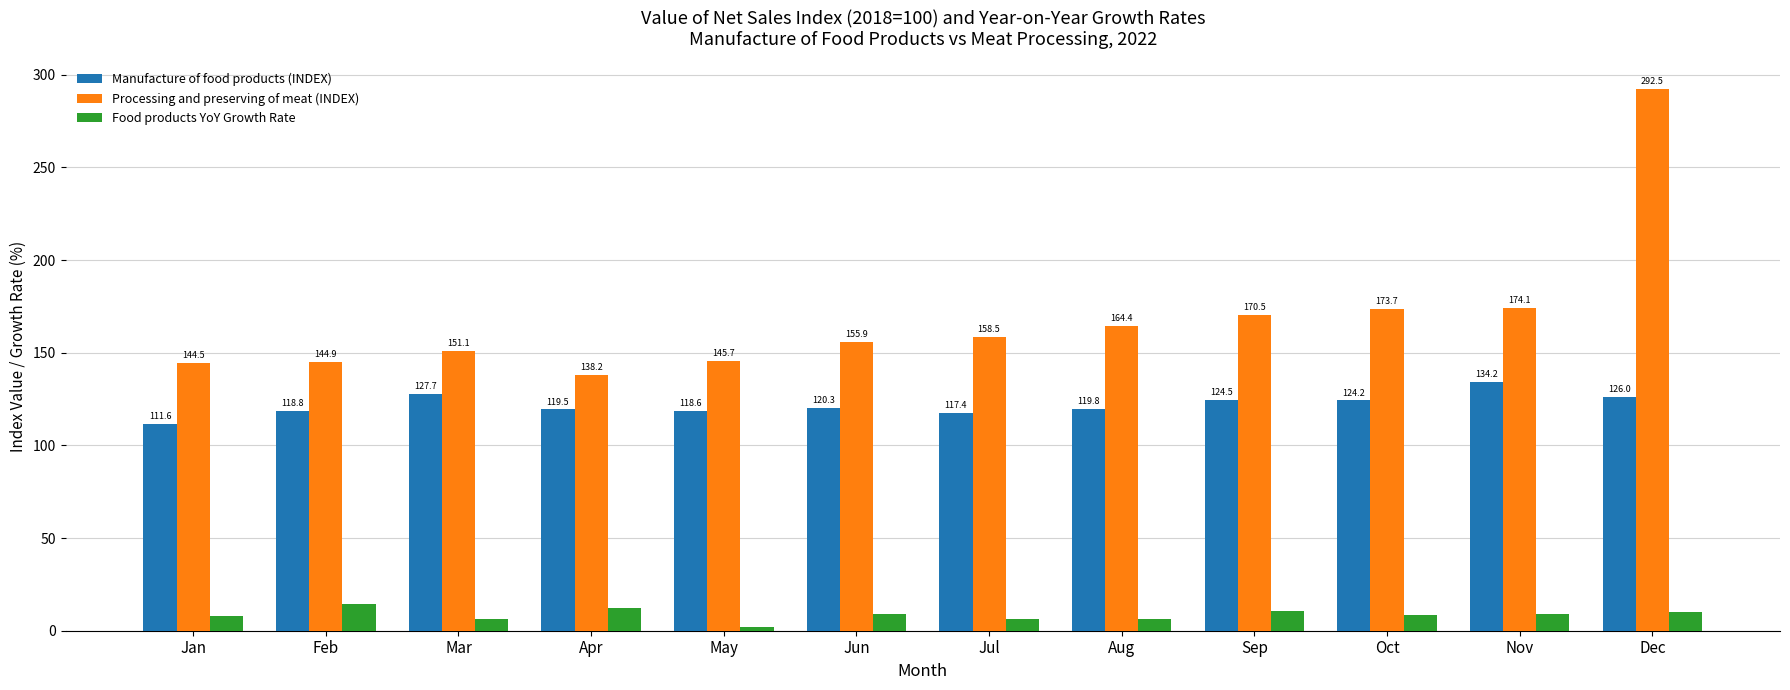

What is the maximum value shown in the chart?

292.5